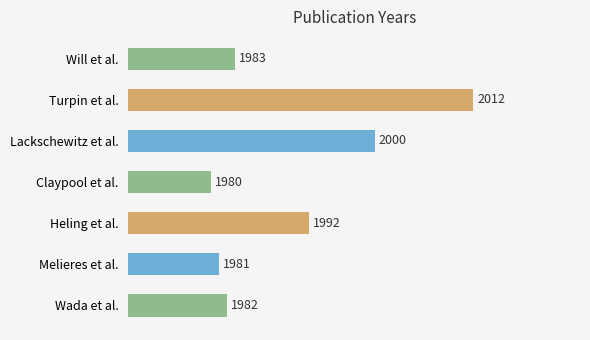

How many values are below 1983?

3